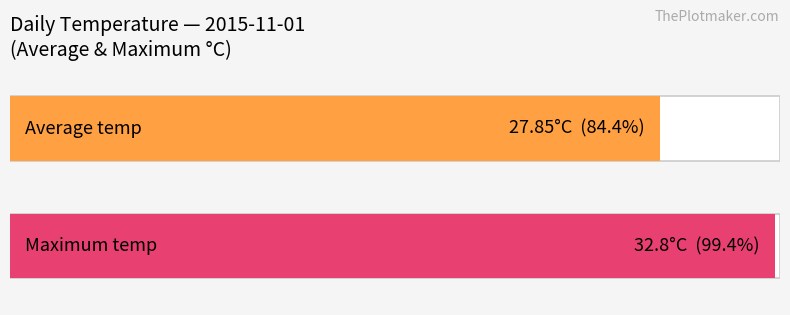

Does the chart contain any negative values?

No